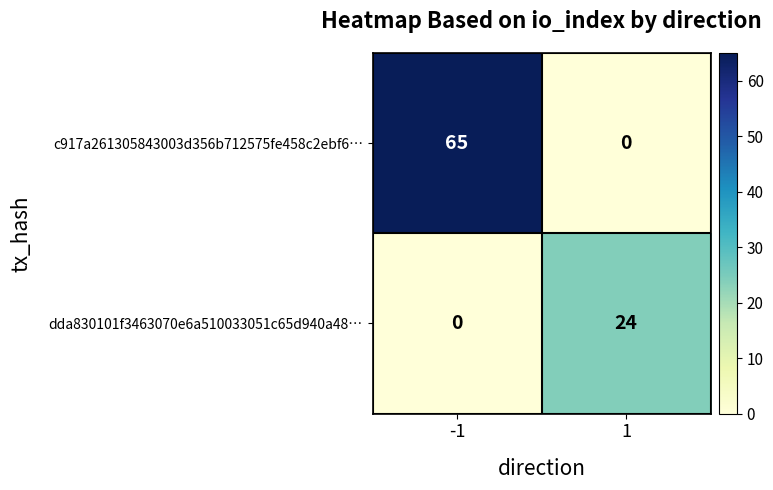

What is the difference between the maximum and minimum values in the c917a261305843003d356b712575fe458c2ebf6… series?

65